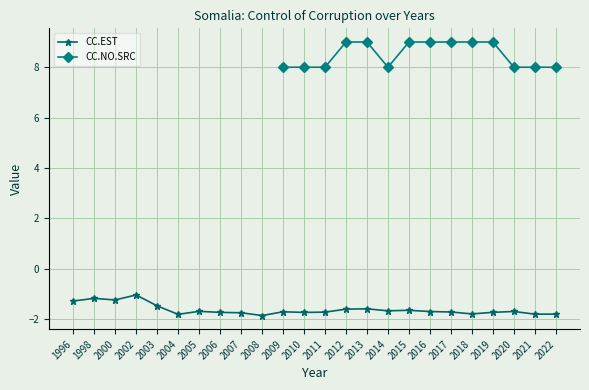

True or false: the data shows -1.7 at 2019.

True